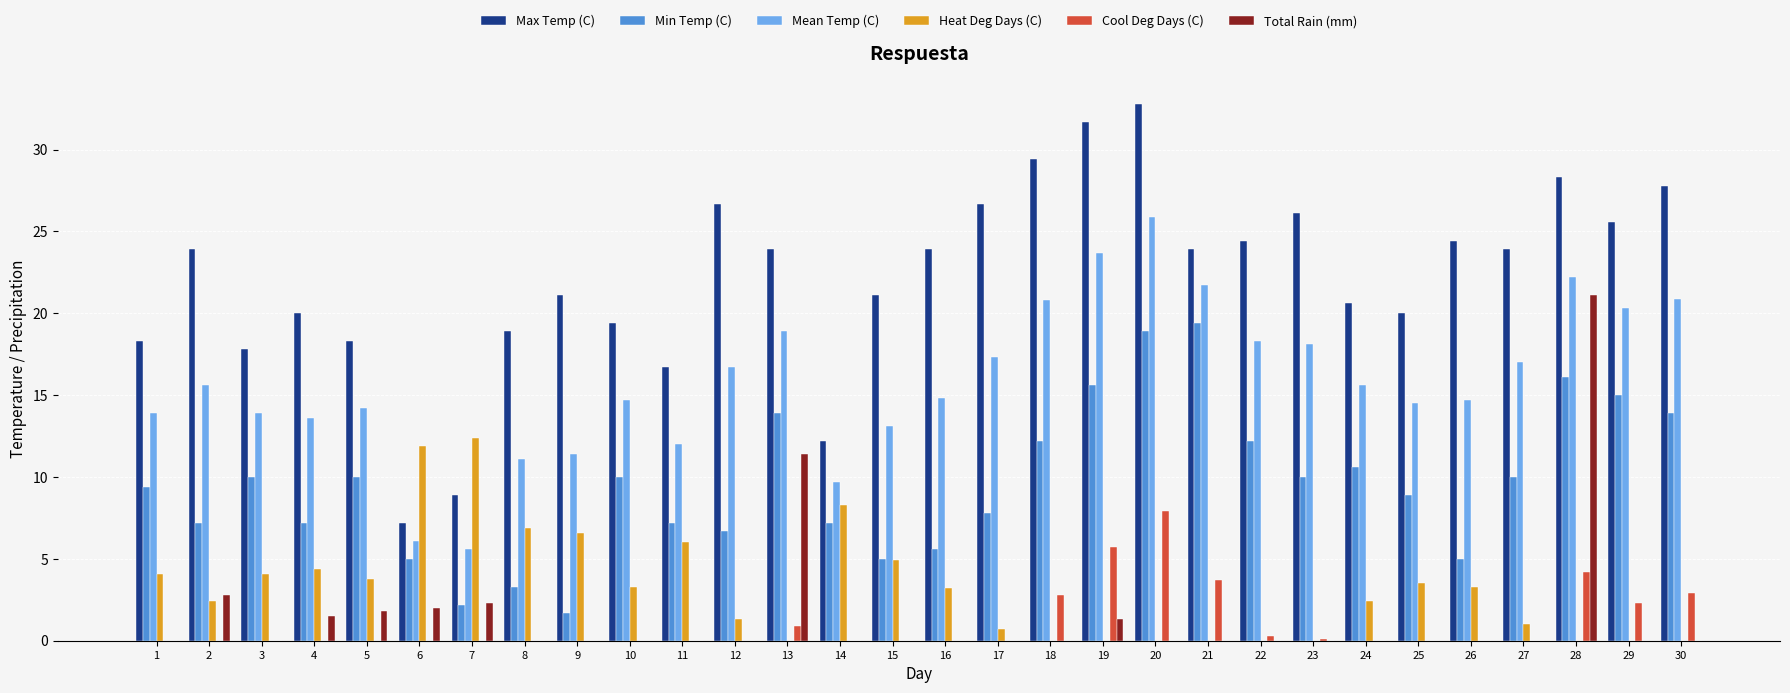

What is the total value across all series at 25?

46.9